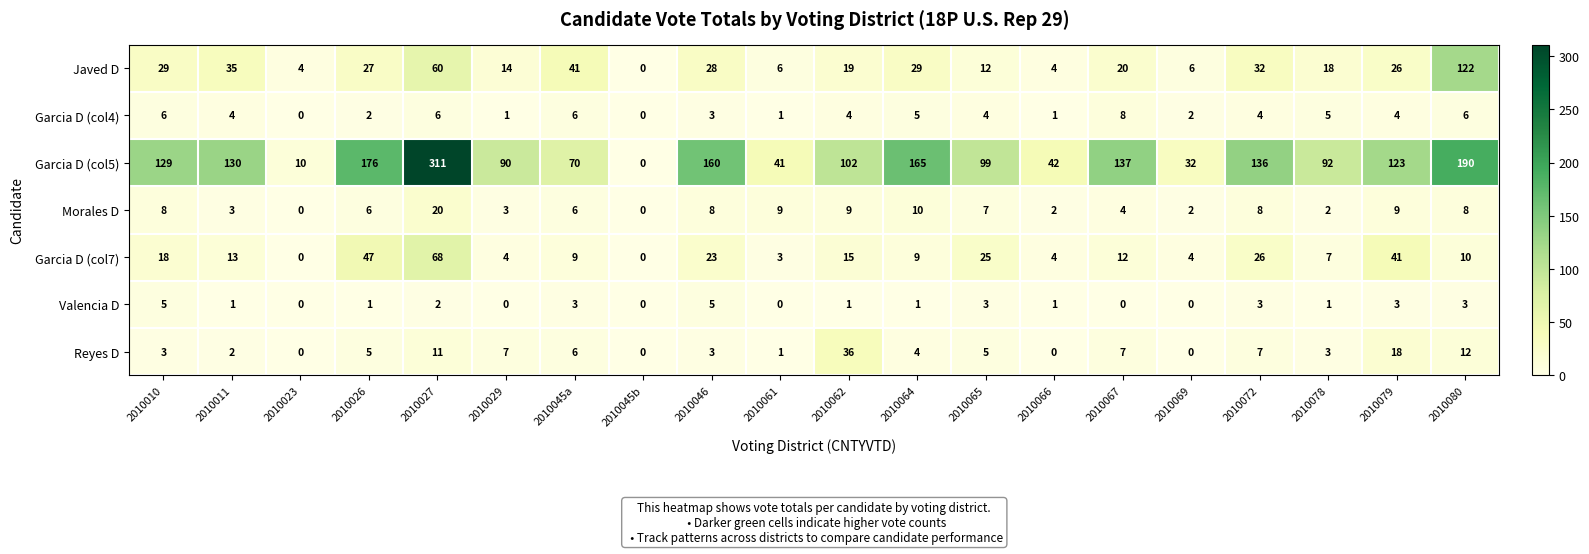

At 2010010, list the series in order from smallest to largest.

Reyes D, Valencia D, Garcia D (col4), Morales D, Garcia D (col7), Javed D, Garcia D (col5)